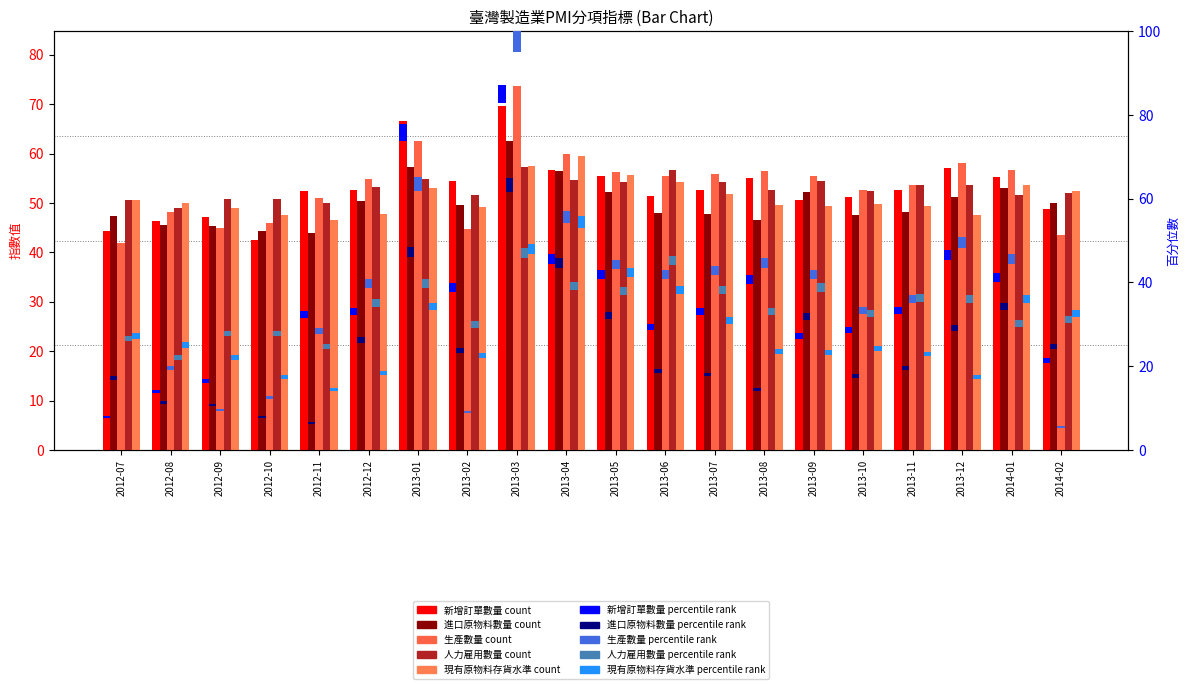

What is the minimum value shown in the chart?

1.1